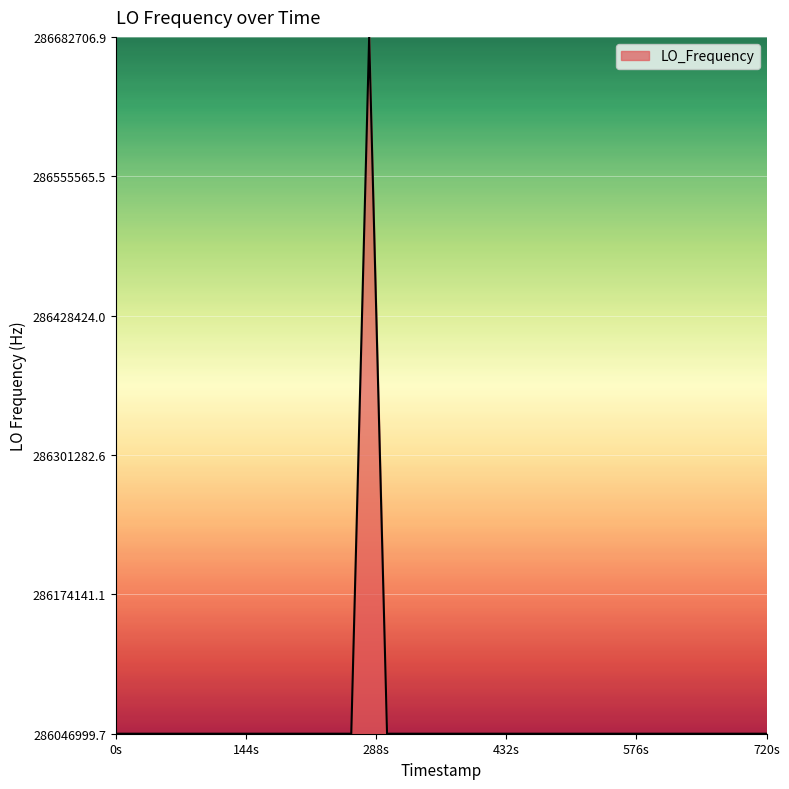

What is the minimum value shown in the chart?

286046999.7